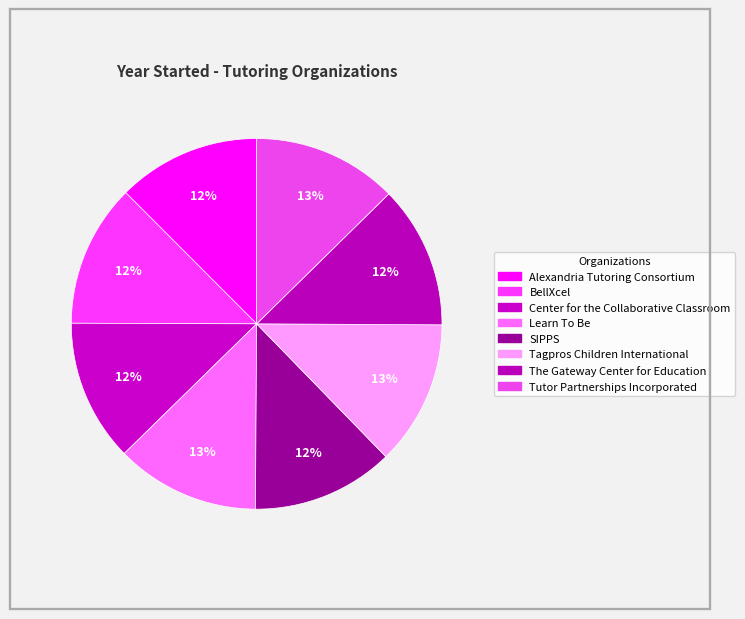

What is the ratio of the value at Learn To Be to the value at The Gateway Center for Education?

1.0